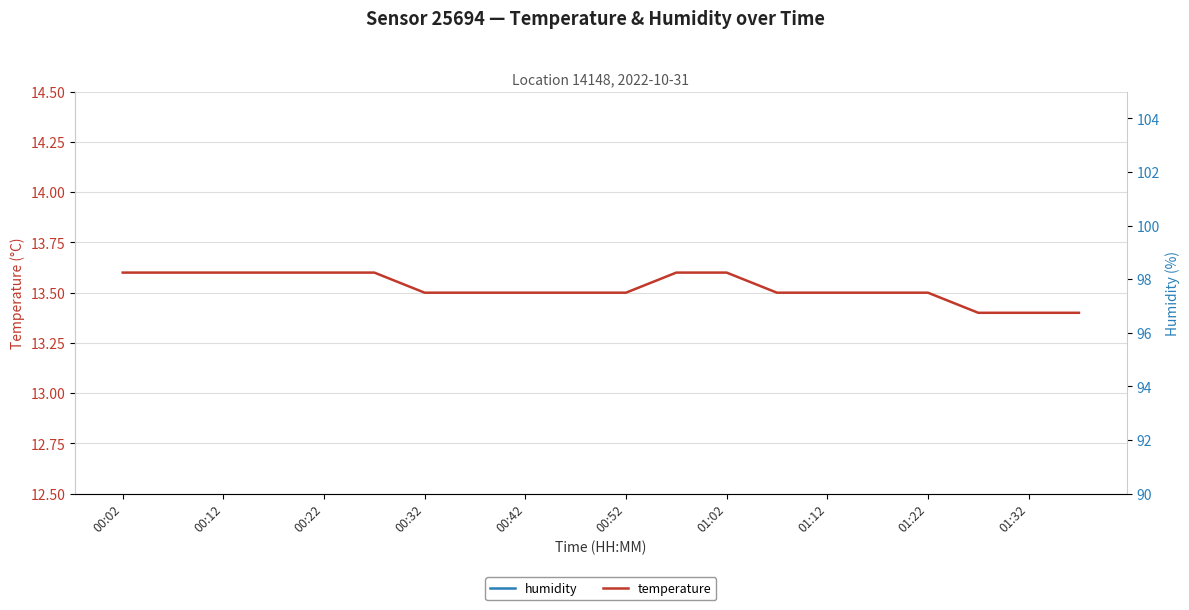

Is it true that temperature equals 24.0 at 00:42?

False